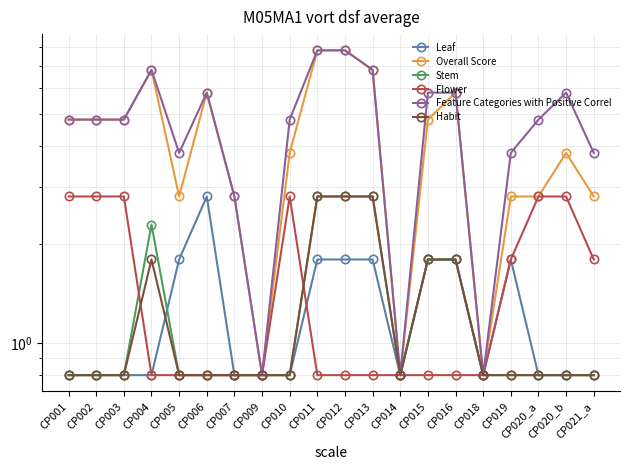

The Stem series shows 0.5 at CP007. True or false?

False